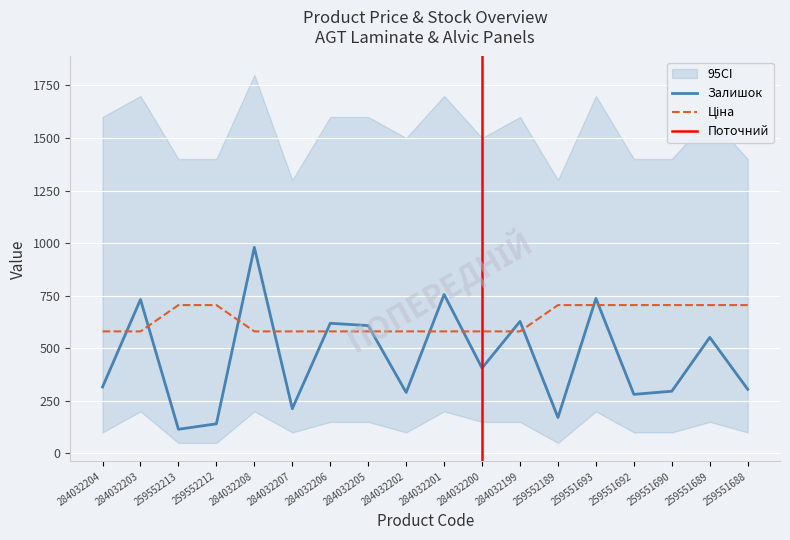

True or false: Ціна has a value of 158.2 at 284032200.

False